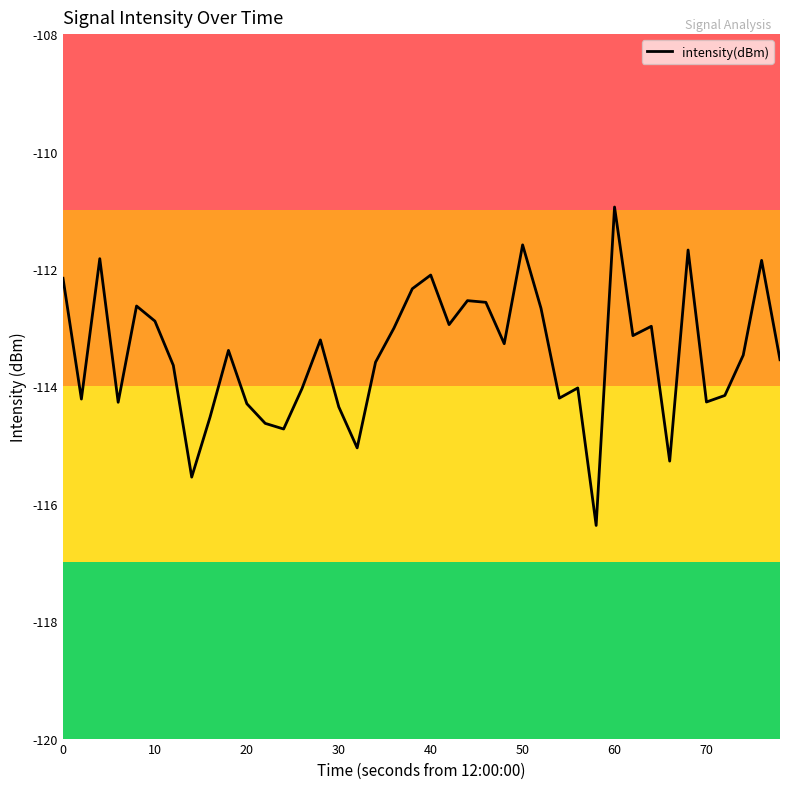

What is the smallest value displayed?

-116.4